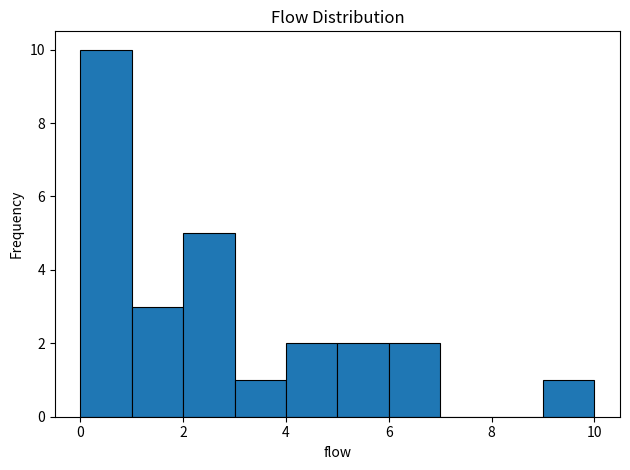

Reading left to right, transcribe this chart: for each bar, give the range it covers on the x-axis and its height. The values are not printed on the chart, so give them approximately, as read against the axis.

0 to 1: 10
1 to 2: 3
2 to 3: 5
3 to 4: 1
4 to 5: 2
5 to 6: 2
6 to 7: 2
7 to 8: 0
8 to 9: 0
9 to 10: 1